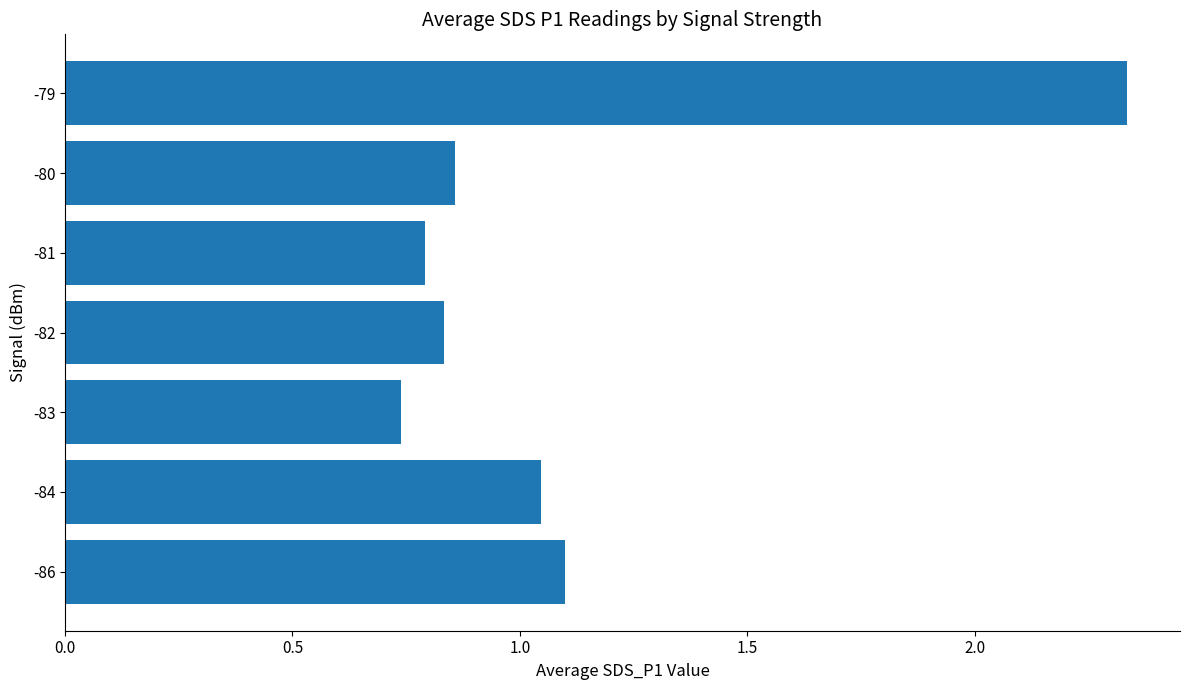

Are the bars grouped side by side (vs. stacked)?

No